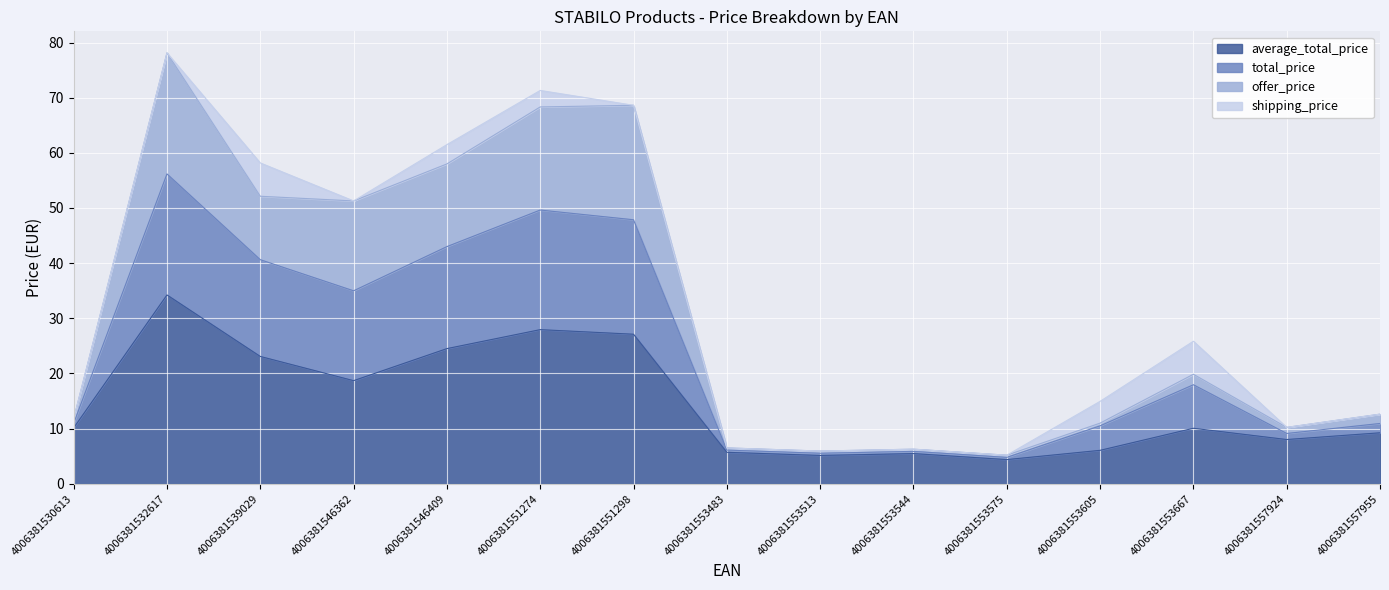

At which category is the sum across all series the highest?

4006381532617